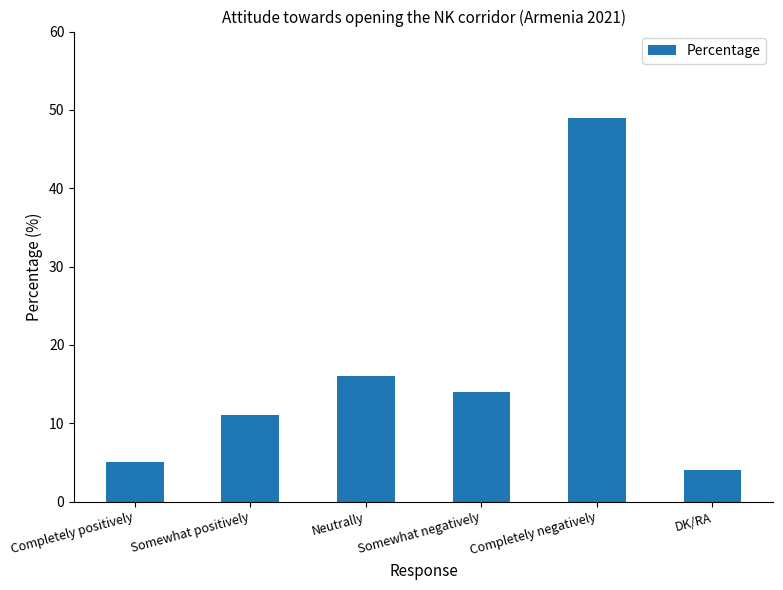

How many values are below 14?

3